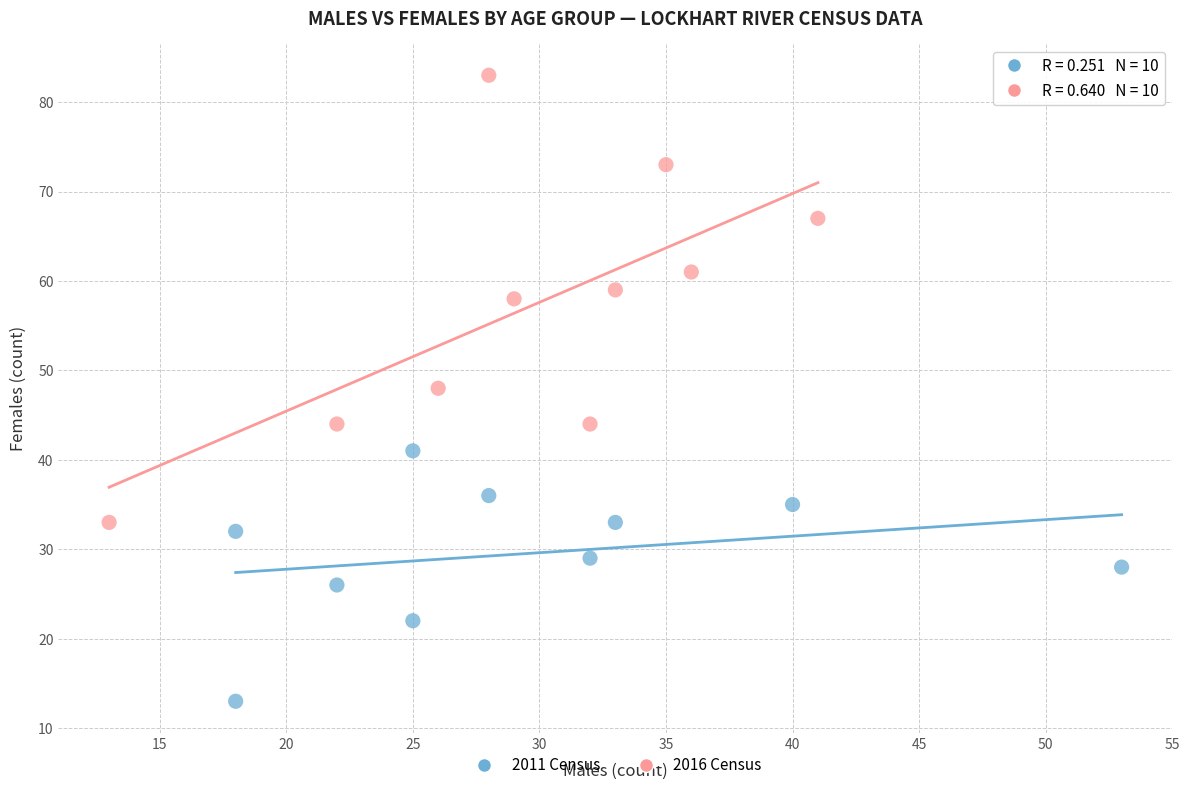

Which series has the widest spread of Y values?

2016 Census